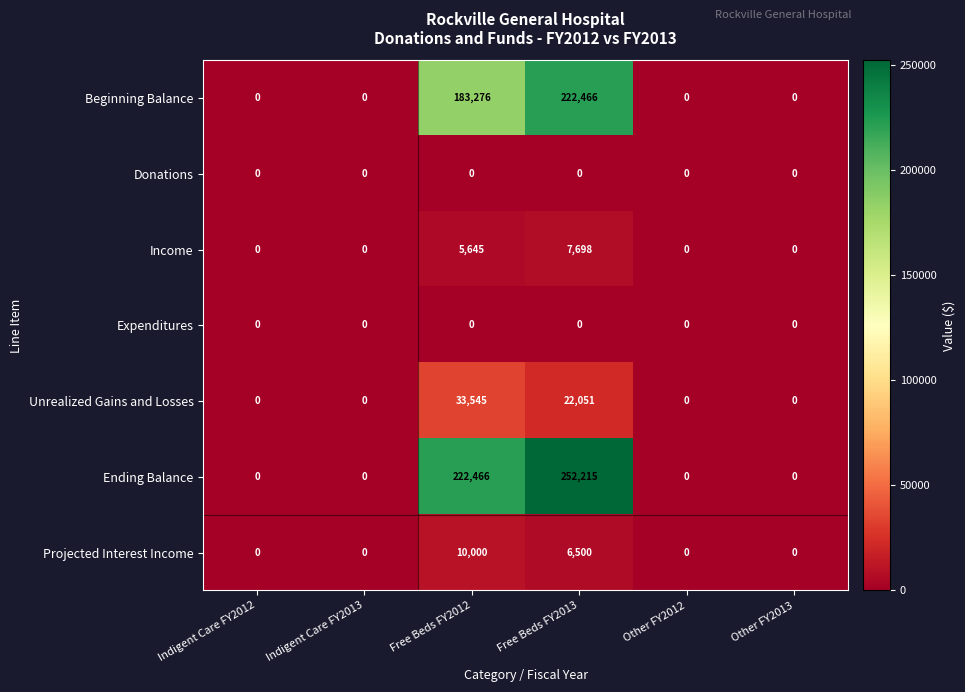

At which category is the sum across all series the highest?

Free Beds FY2013